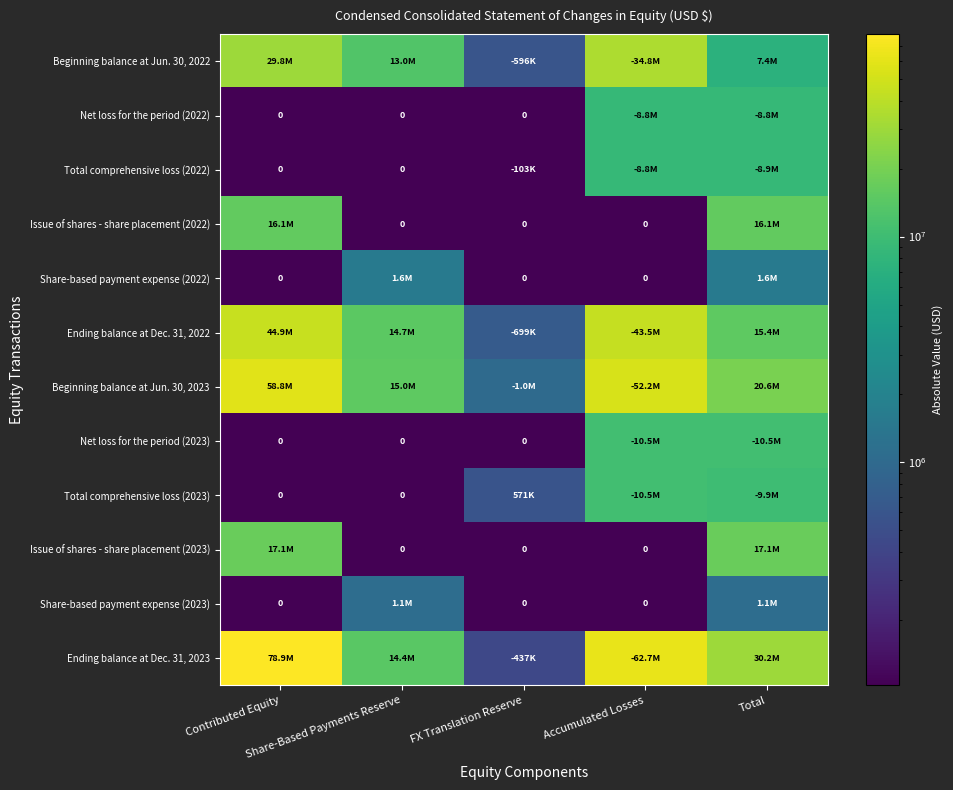

List the labels in order of Share-based payment expense (2022) value, largest first.

Share-Based Payments Reserve, Total, Contributed Equity, FX Translation Reserve, Accumulated Losses